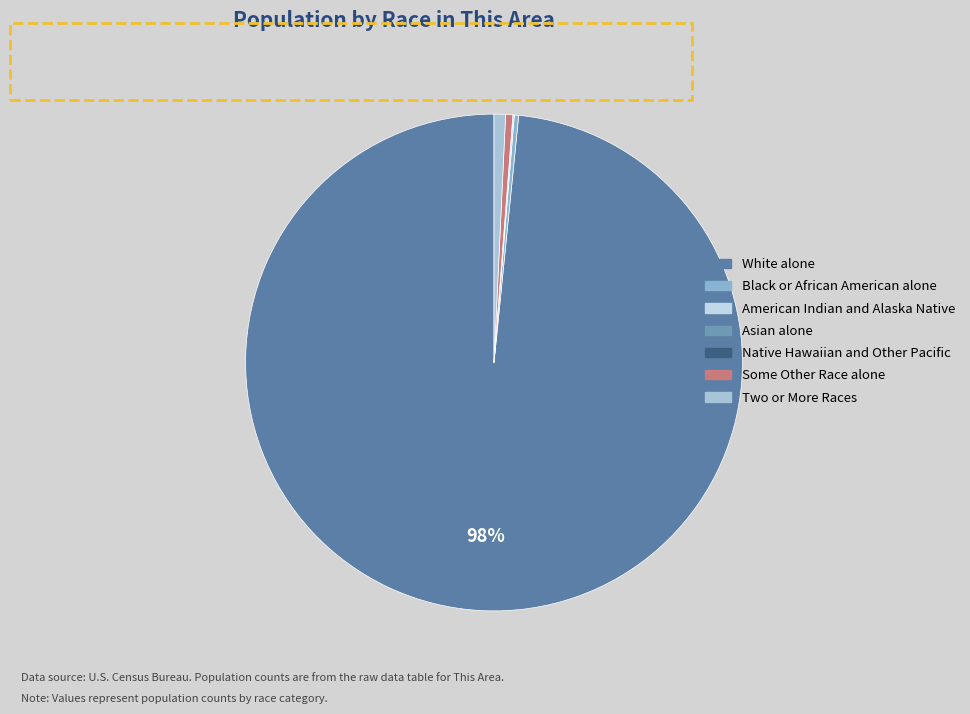

Which category accounts for the majority?

White alone